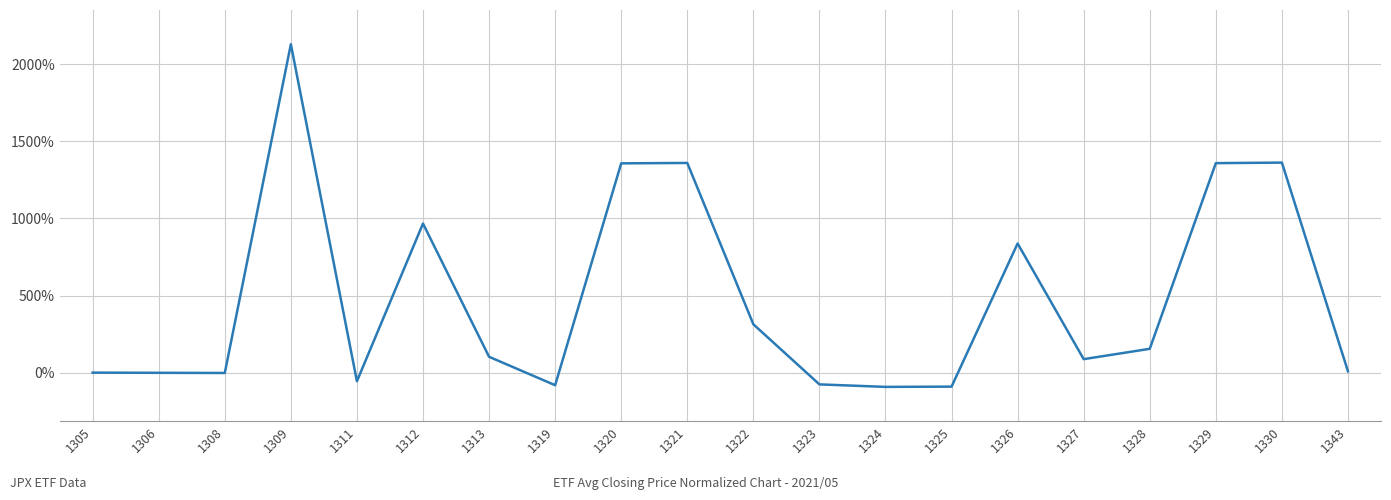

What is the difference between the maximum and minimum values?

2223.0